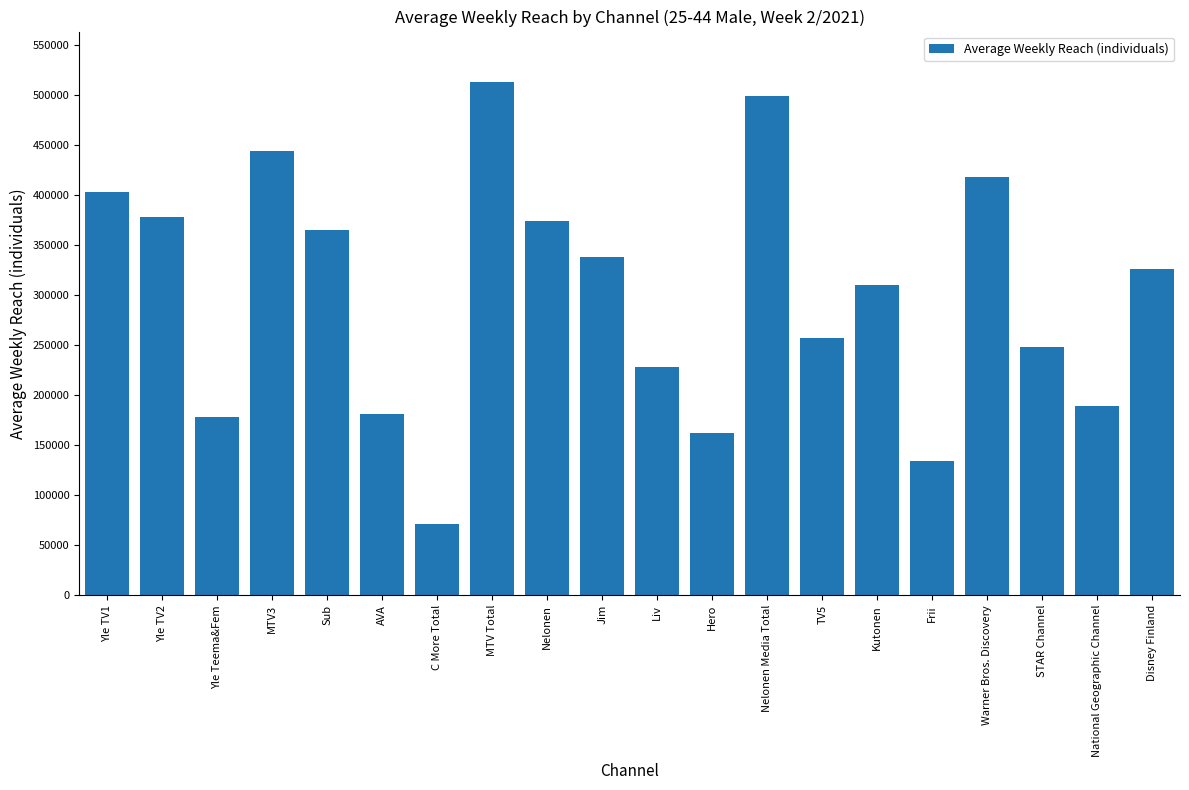

What is the label of the 3rd bar from the right?

STAR Channel